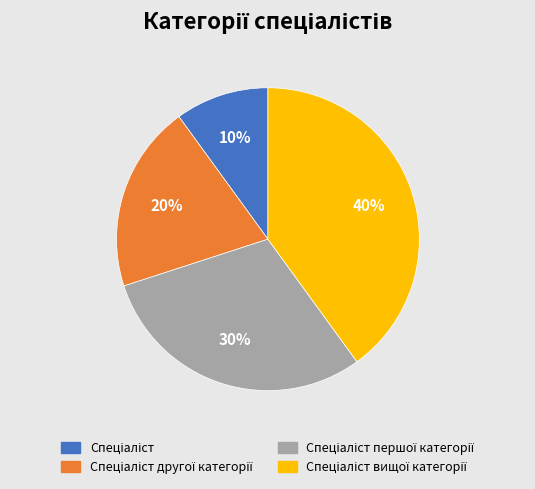

Does any single category account for the majority?

No